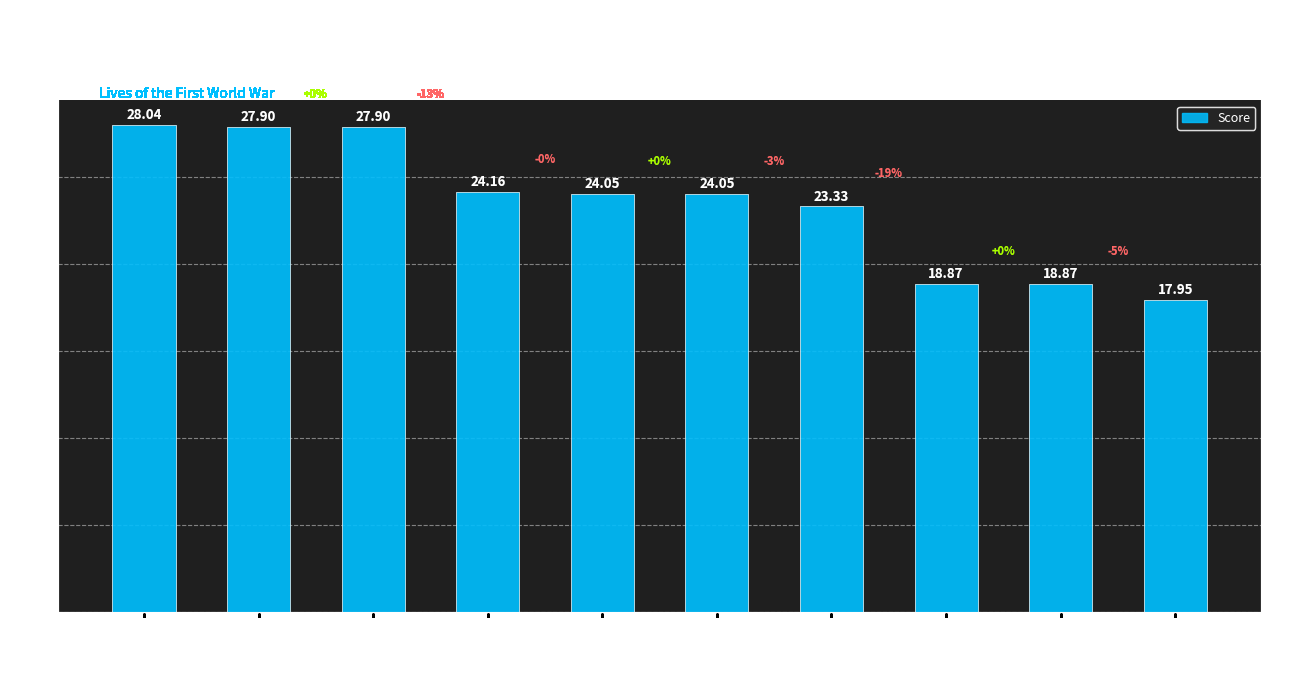

What value does the data have at Tom Clarke?

28.0